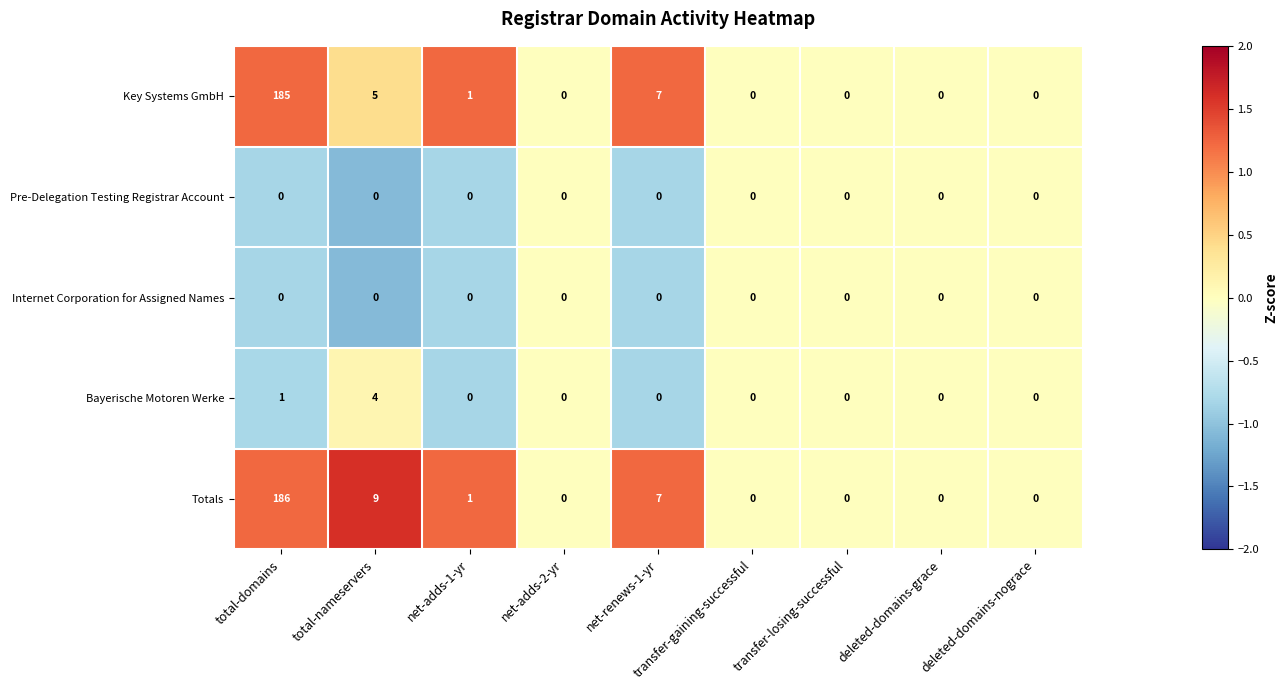

What is the spread (max minus min) of values at total-domains?

186